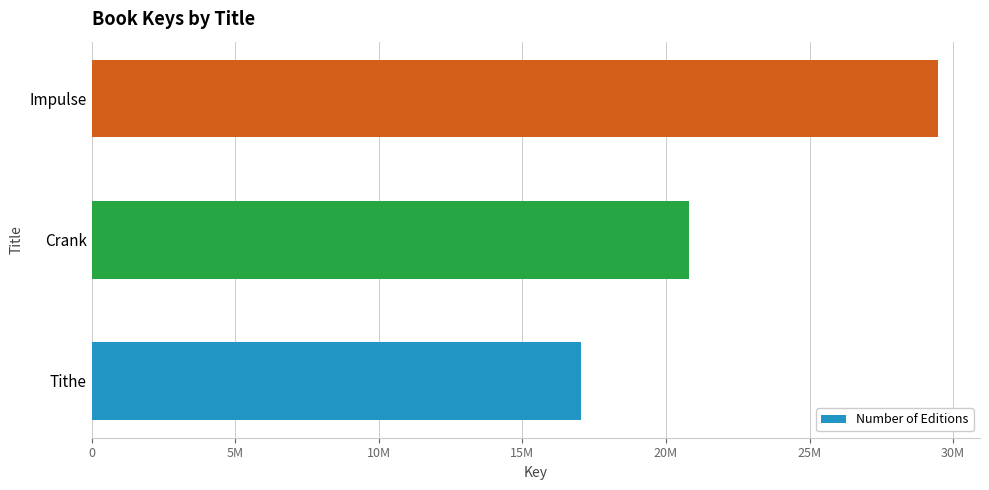

Are the bars horizontal?

Yes